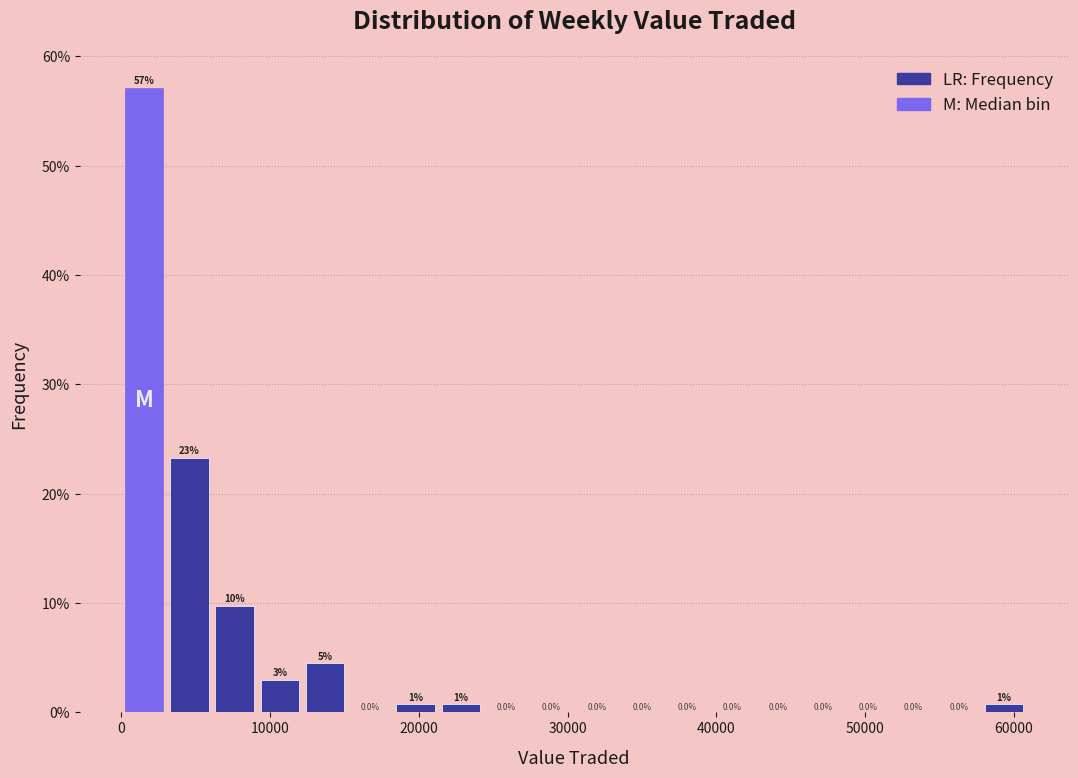

Around what value on the x-axis is the tallest bar? Give the approximate position of its centre, as read against the axis.

2000